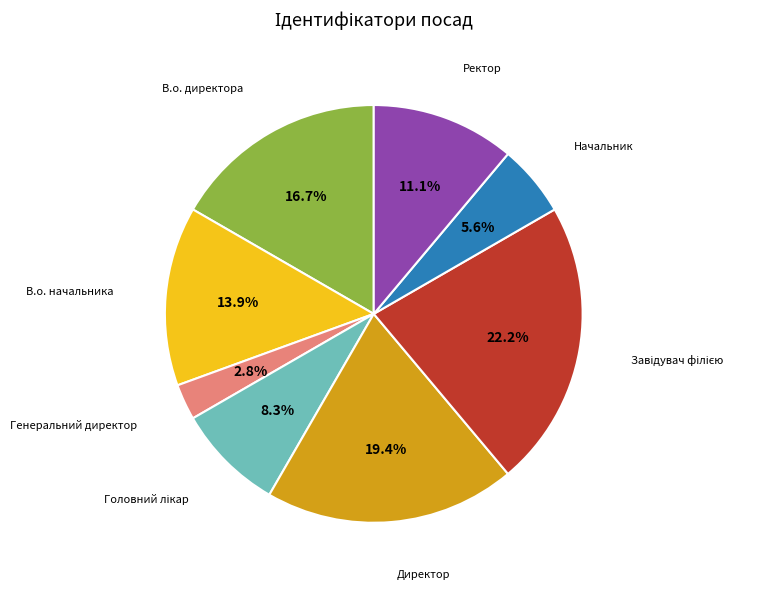

Does any single category account for the majority?

No